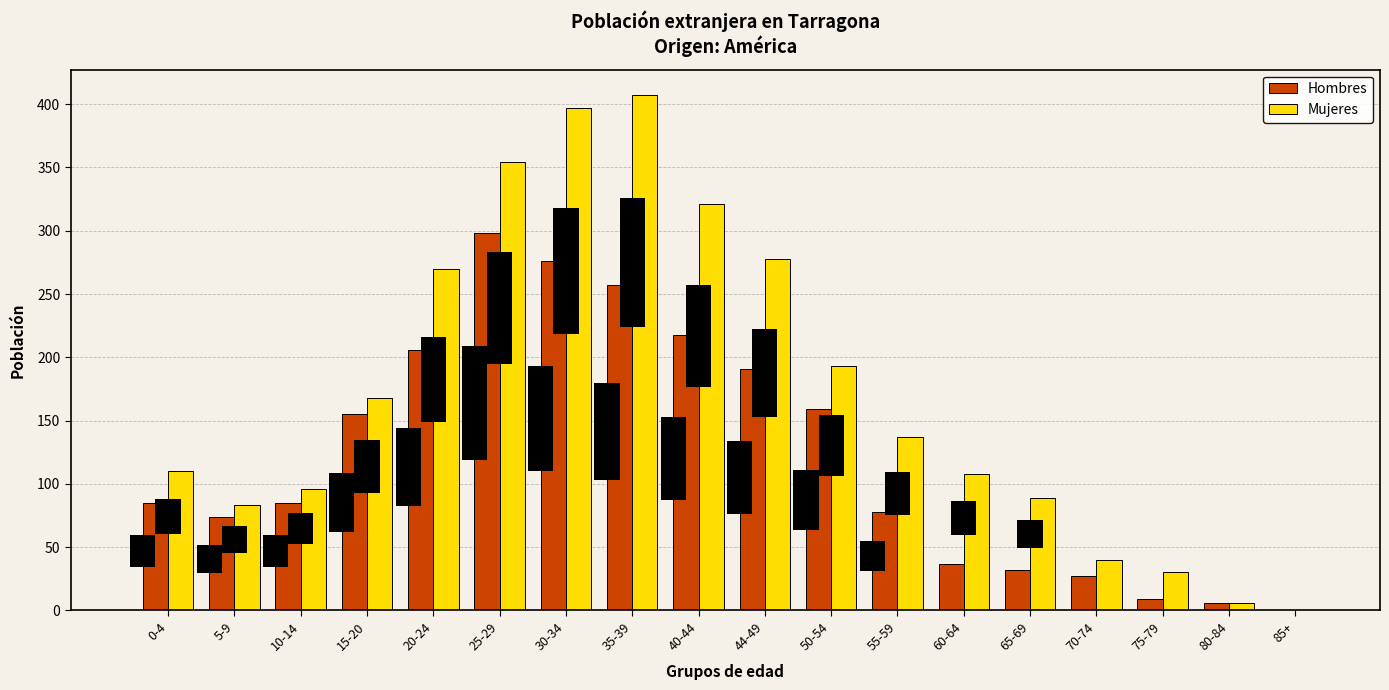

Which series has the widest spread of values?

Mujeres